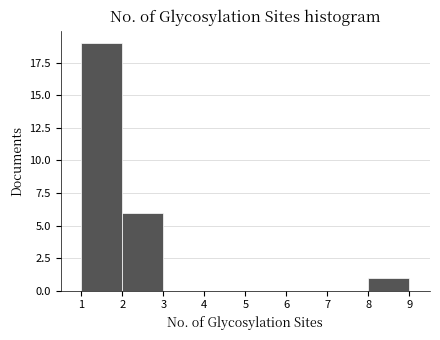

Over which range of the x-axis is the bar tallest?

1 to 2